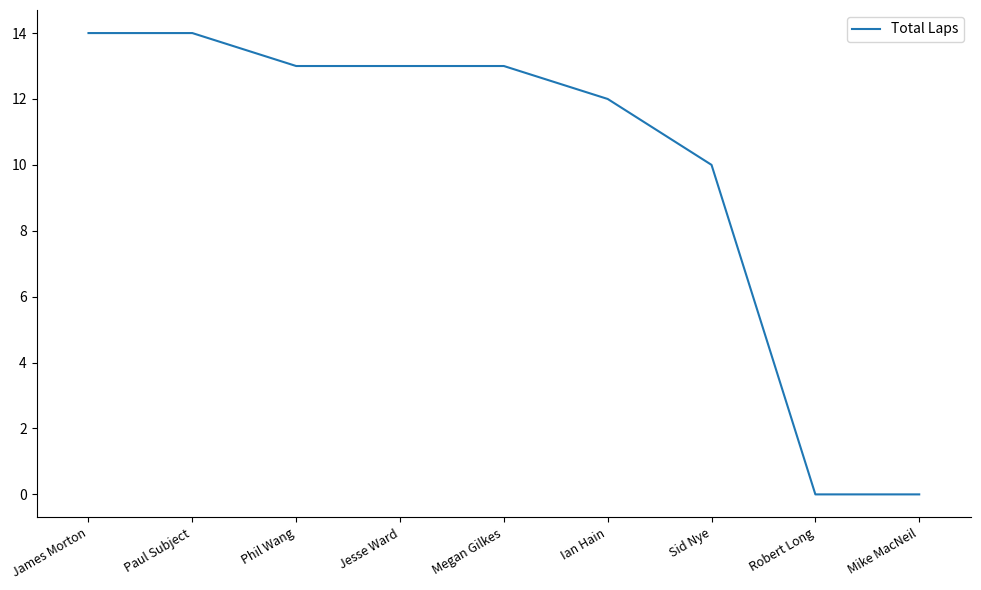

Reading left to right, what are all the values shown in this chart?

James Morton=14	Paul Subject=14	Phil Wang=13	Jesse Ward=13	Megan Gilkes=13	Ian Hain=12	Sid Nye=10	Robert Long=0	Mike MacNeil=0